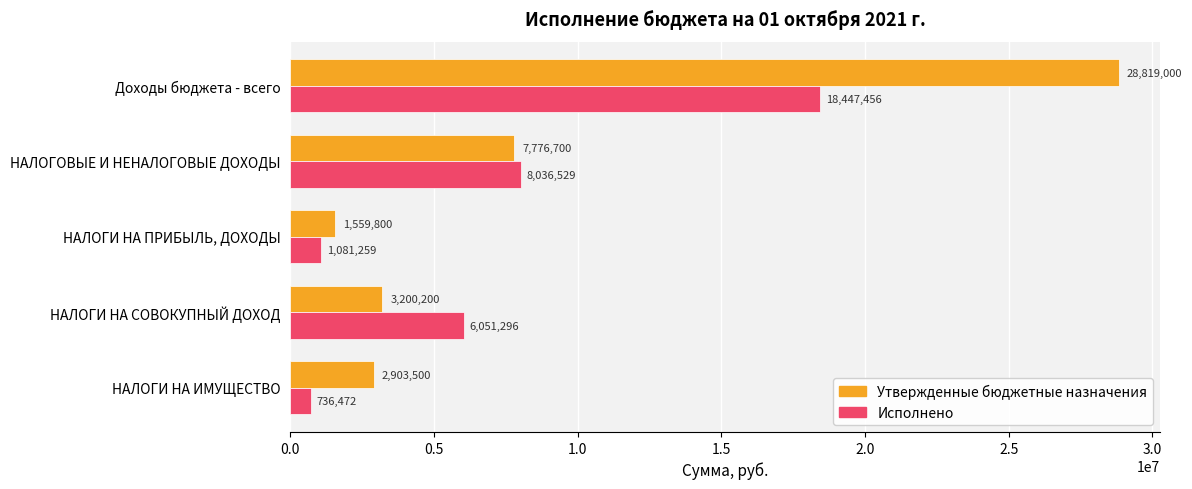

The value of Утвержденные бюджетные назначения at НАЛОГИ НА ИМУЩЕСТВО is 4855836.6. True or false?

False